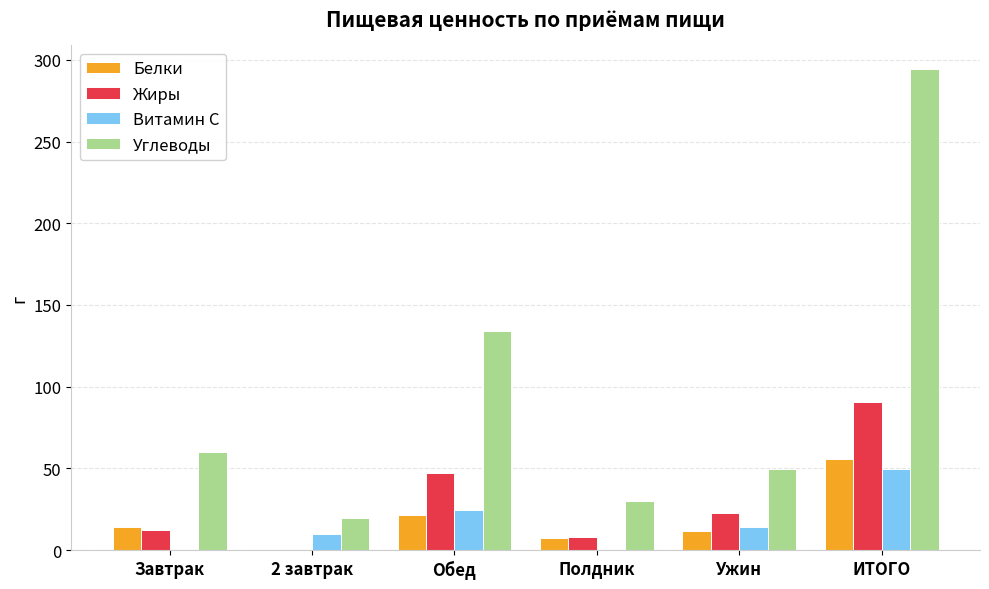

Between Обед and ИТОГО, which series saw the biggest shift?

Углеводы